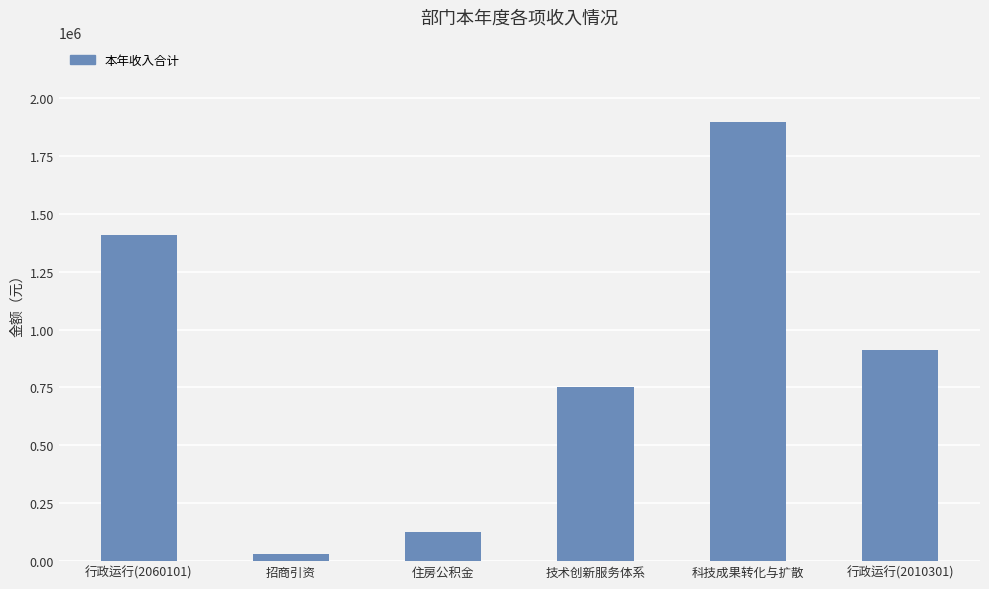

List the labels in order of value, largest first.

科技成果转化与扩散, 行政运行(2060101), 行政运行(2010301), 技术创新服务体系, 住房公积金, 招商引资